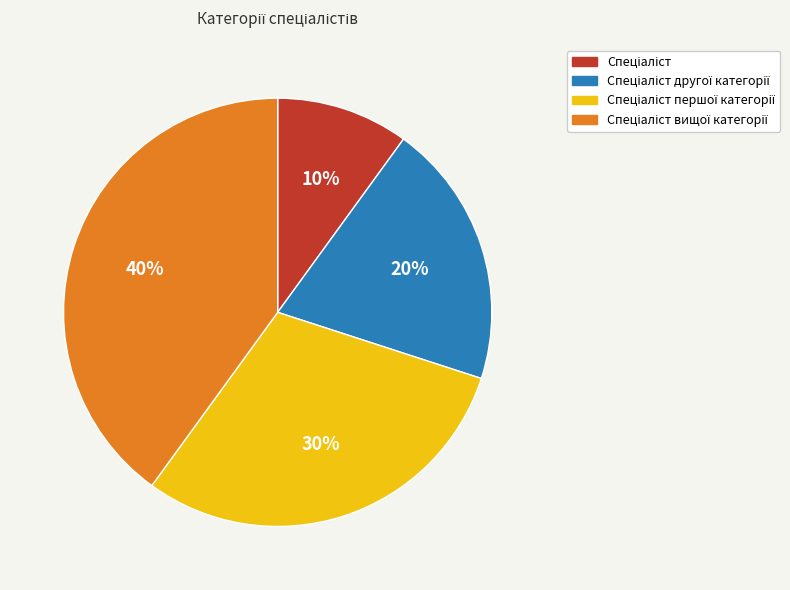

Does any single category account for the majority?

No